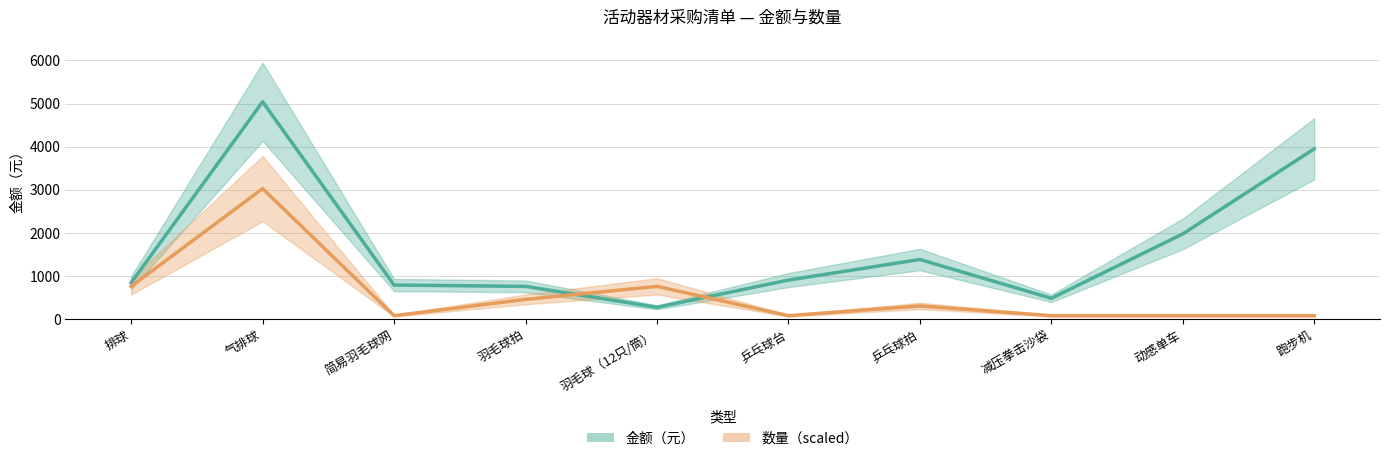

What is the difference between the highest and lowest values at 乒乓球台?

826.4